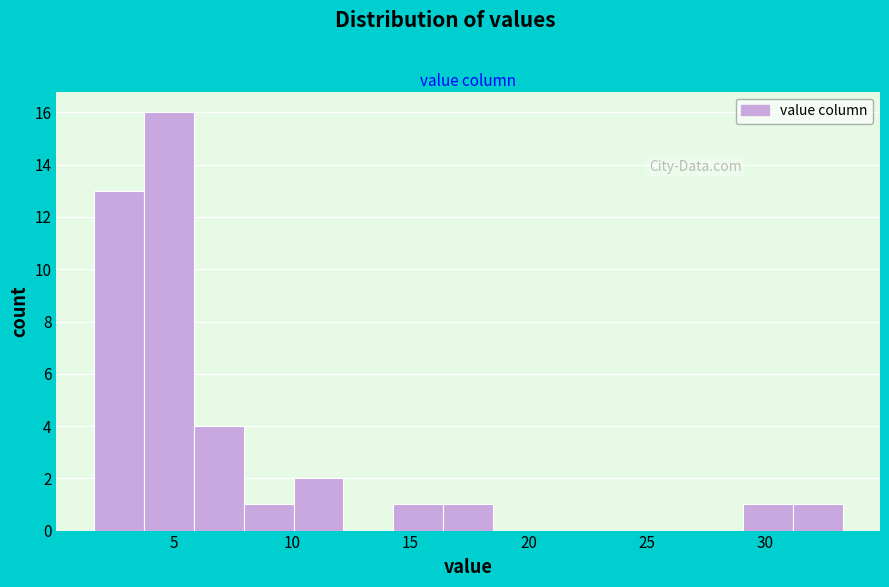

Reading left to right, transcribe this chart: for each bar, give the range it covers on the x-axis and its height. Neither the bar edges nor the heights are printed on the chart, so give them approximately, as read against the axes.

1.5 to 3.5: 13
3.5 to 6.0: 16
6.0 to 8.0: 4
8.0 to 10.0: 1
10.0 to 12.0: 2
12.0 to 14.5: 0
14.5 to 16.5: 1
16.5 to 18.5: 1
18.5 to 20.5: 0
20.5 to 22.5: 0
22.5 to 25.0: 0
25.0 to 27.0: 0
27.0 to 29.0: 0
29.0 to 31.0: 1
31.0 to 33.5: 1